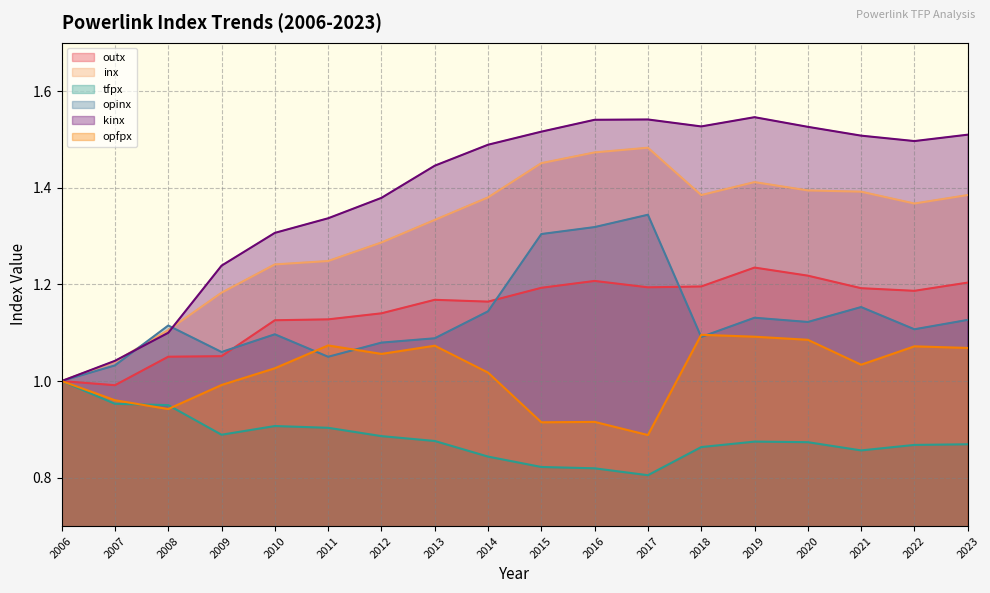

What is the smallest value displayed?

0.8